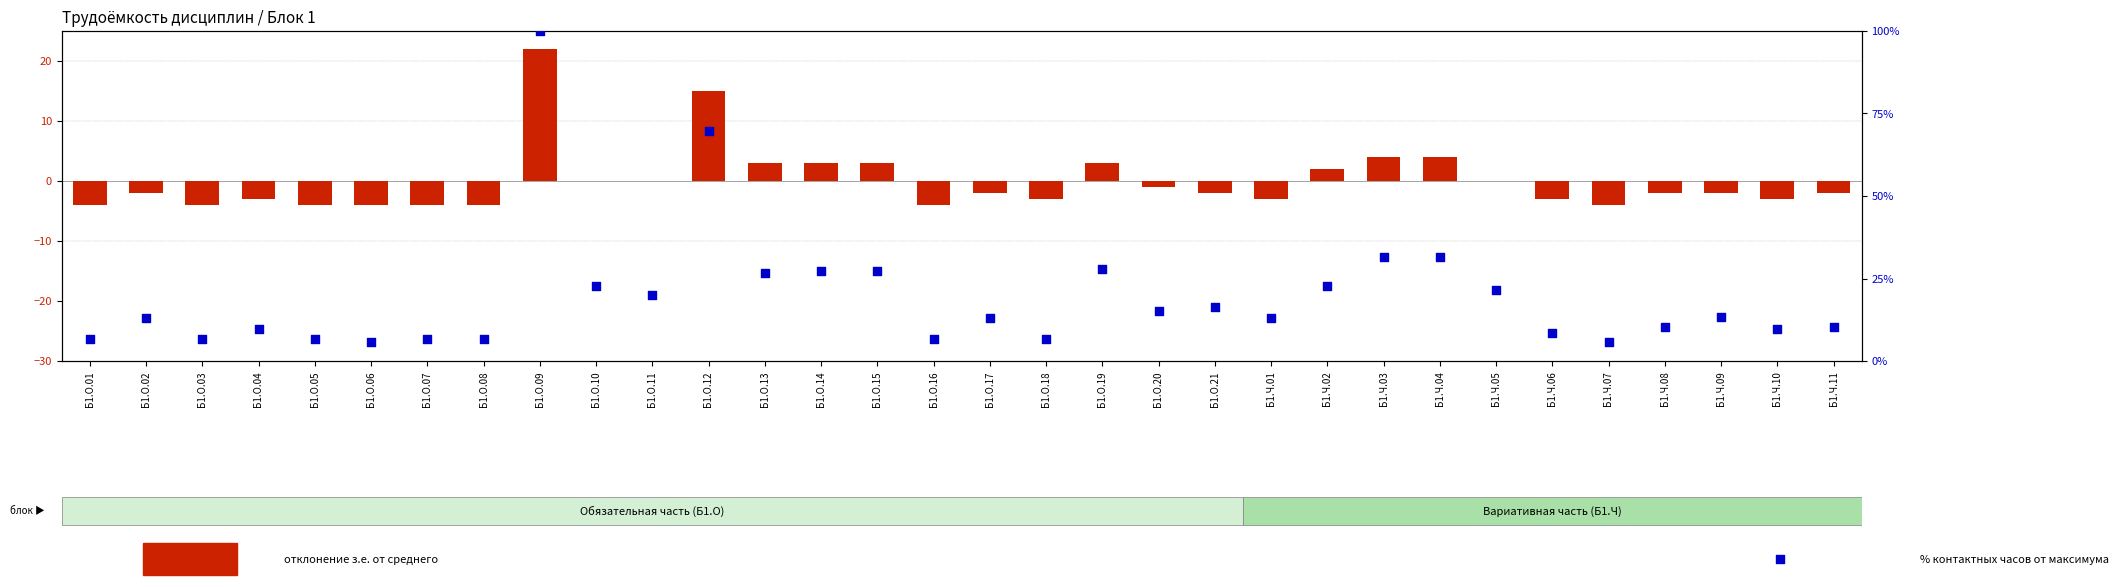

What is the total value across all series at Б1.Ч.05?

21.7